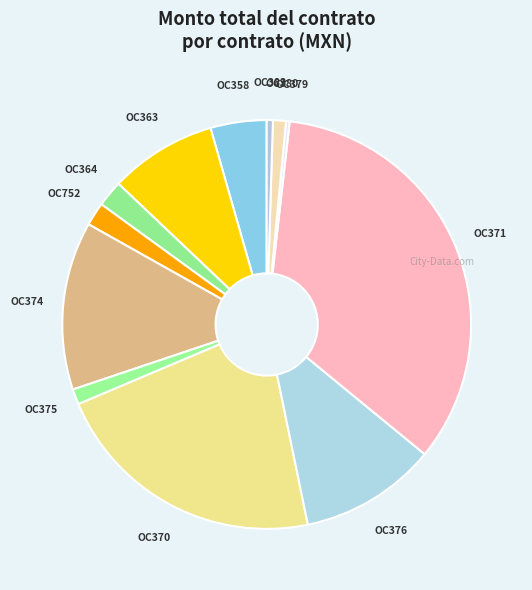

How many segments does this pie chart have?

12